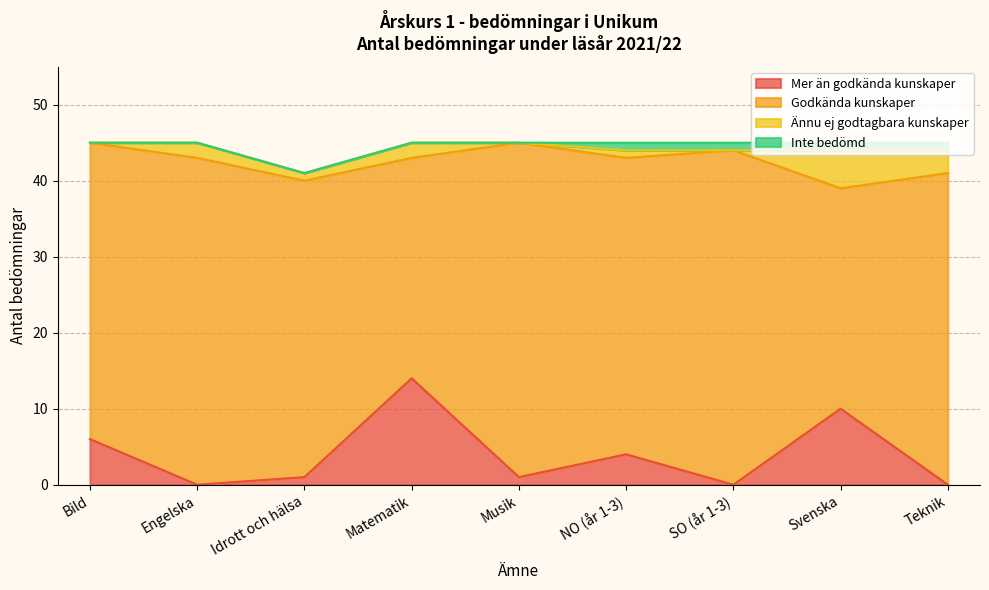

True or false: Godkända kunskaper and Mer än godkända kunskaper cross at least once.

False